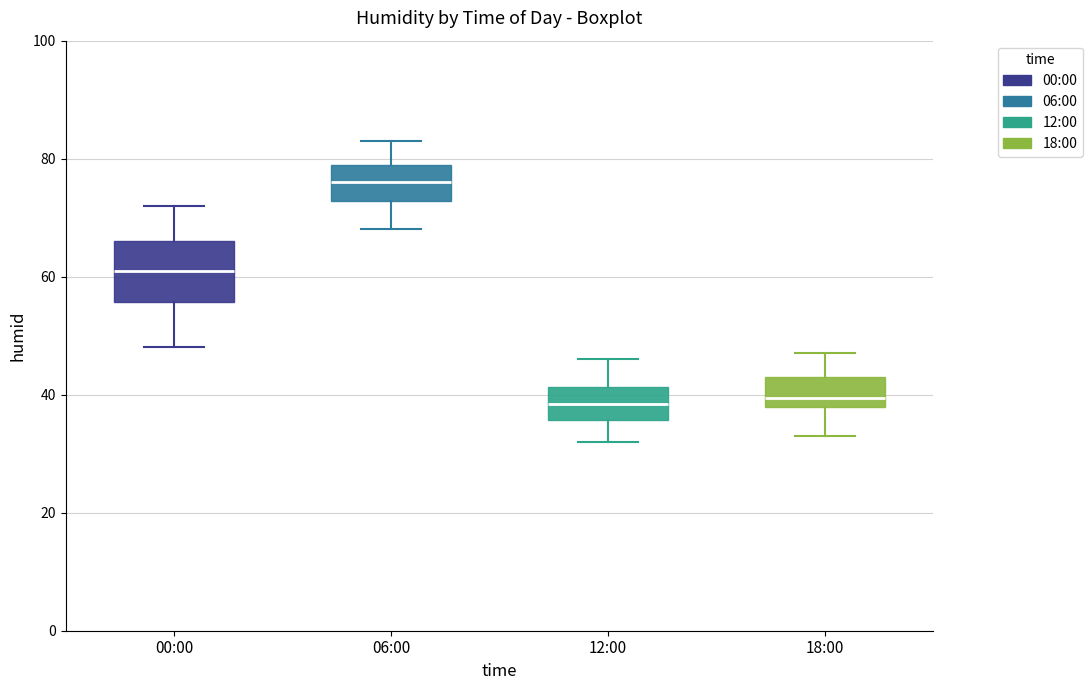

Which box is the tallest, from its lower edge to its upper edge?

00:00